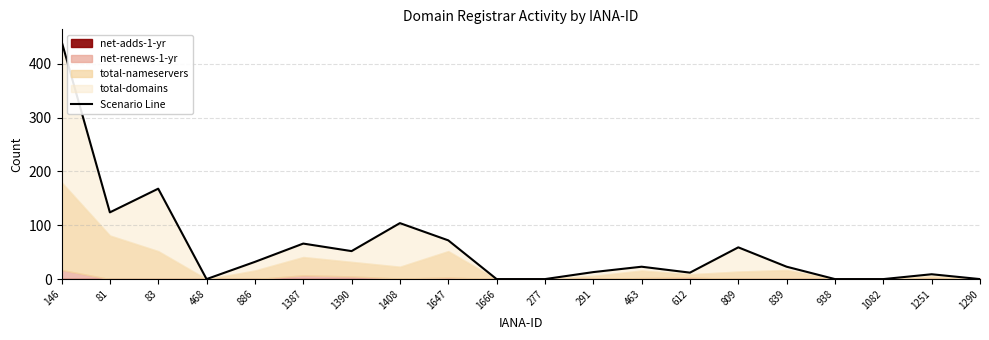

True or false: there are more than 1 points higher than both neighbors.

True